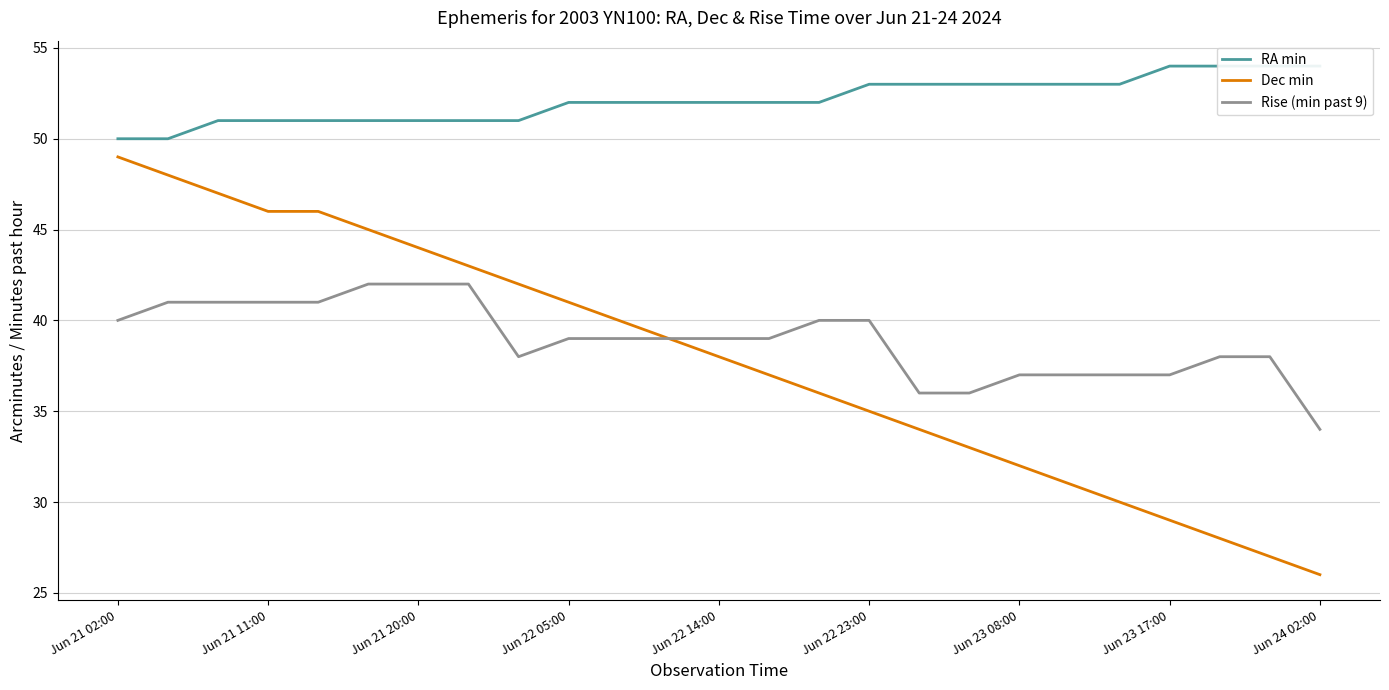

What is the approximate value of Rise (min past 9) at Jun 22 05:00?

39